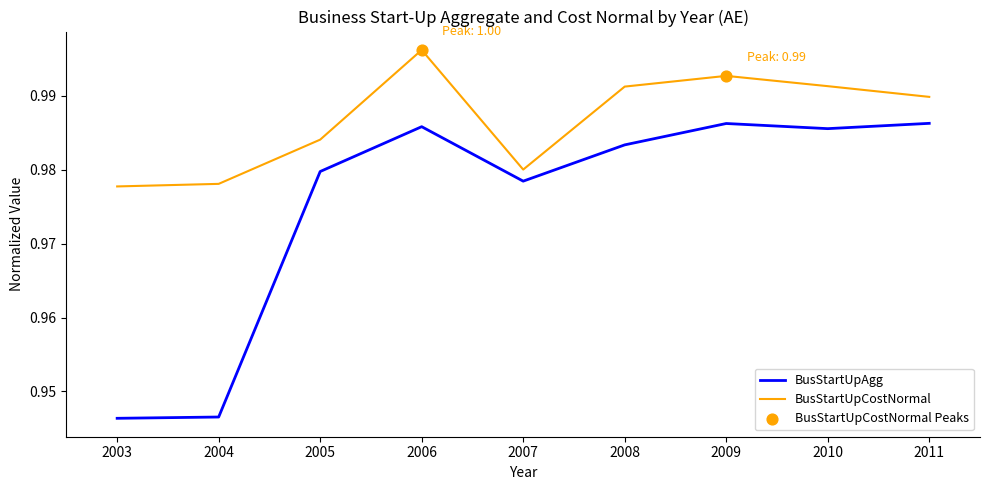

What is the total value across all series at 2006?

2.0